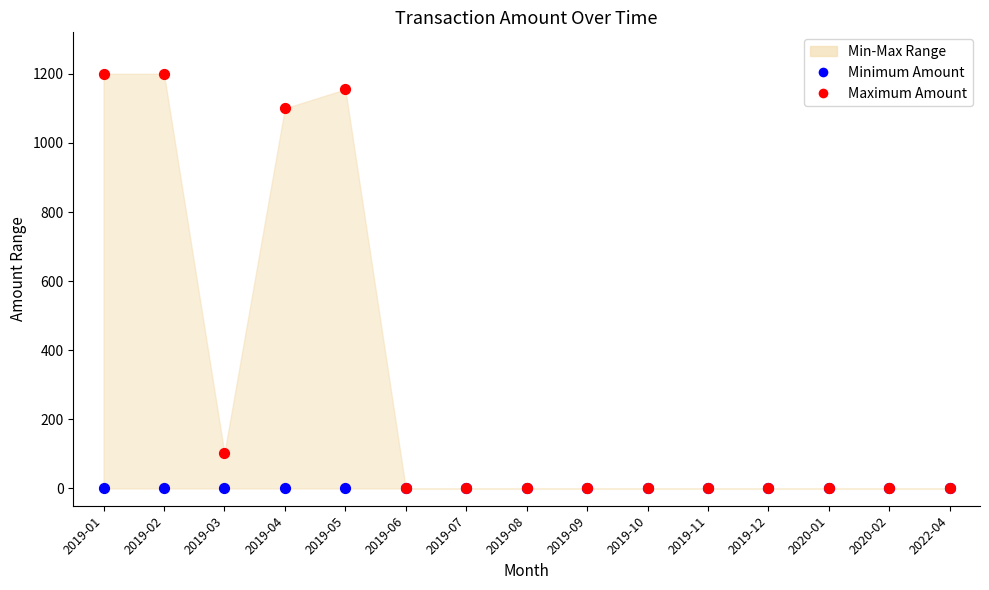

Which series contains the lowest Y value?

Minimum Amount